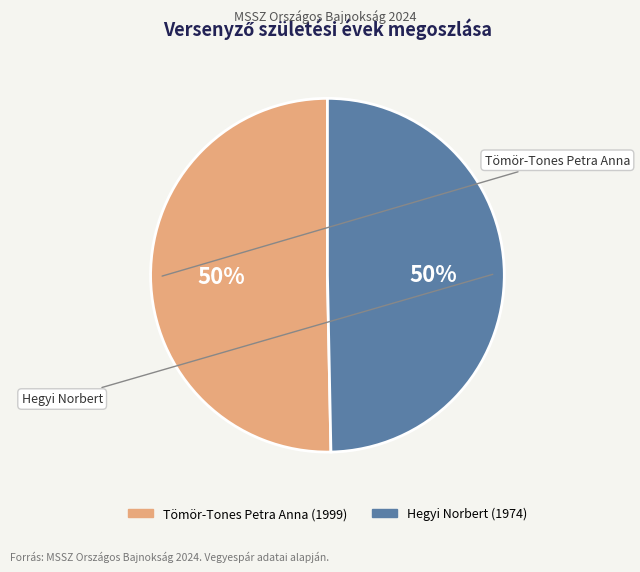

To the nearest percent, what is the average slice percentage?

50%